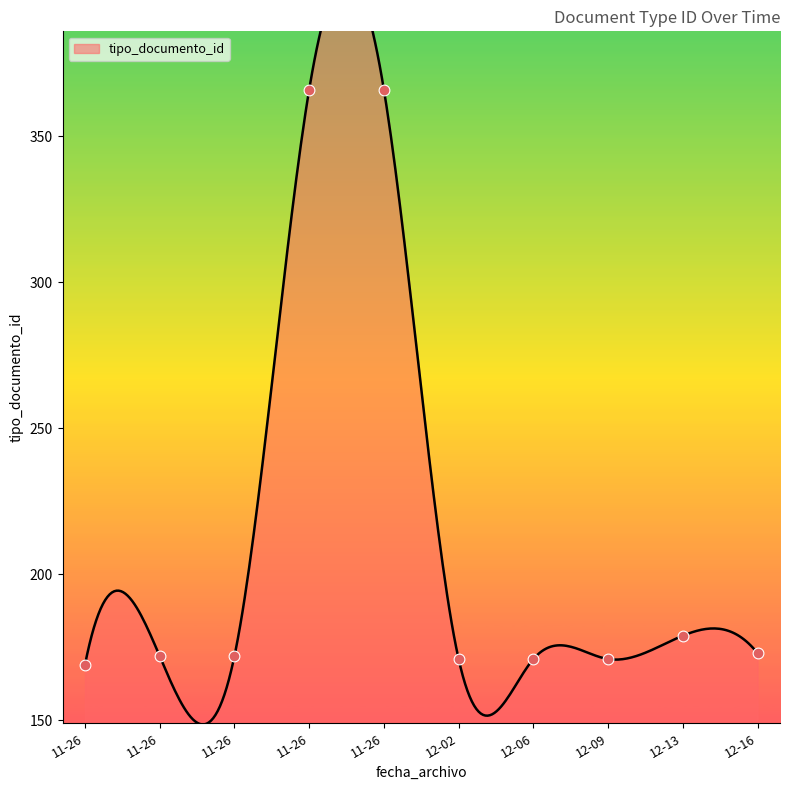

Which has a higher value, 11-26 or 12-13?

11-26